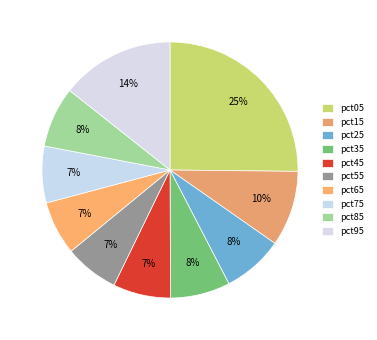

How many slices are in this pie chart?

10